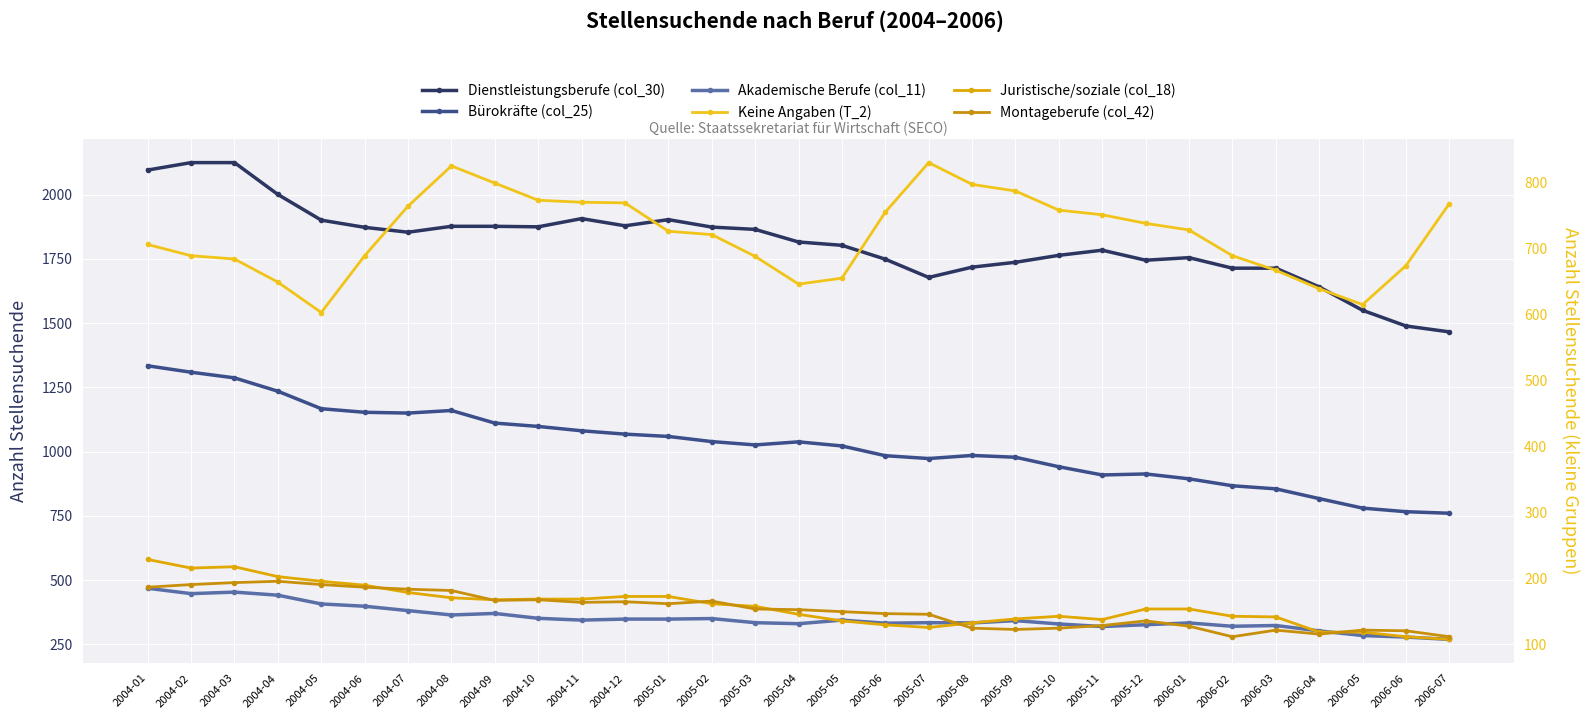

Reading right to left, extract all data points from this chart.

Dienstleistungsberufe (col_30): 2006-07=1466	2006-06=1489	2006-05=1550	2006-04=1641	2006-03=1714	2006-02=1714	2006-01=1755	2005-12=1745	2005-11=1784	2005-10=1764	2005-09=1737	2005-08=1718	2005-07=1678	2005-06=1749	2005-05=1803	2005-04=1816	2005-03=1865	2005-02=1874	2005-01=1903	2004-12=1879	2004-11=1907	2004-10=1875	2004-09=1877	2004-08=1877	2004-07=1854	2004-06=1873	2004-05=1901	2004-04=2001	2004-03=2125	2004-02=2125	2004-01=2096
Bürokräfte (col_25): 2006-07=760	2006-06=766	2006-05=780	2006-04=817	2006-03=855	2006-02=867	2006-01=894	2005-12=913	2005-11=909	2005-10=941	2005-09=978	2005-08=985	2005-07=973	2005-06=984	2005-05=1022	2005-04=1038	2005-03=1026	2005-02=1039	2005-01=1059	2004-12=1068	2004-11=1081	2004-10=1098	2004-09=1111	2004-08=1160	2004-07=1150	2004-06=1153	2004-05=1167	2004-04=1235	2004-03=1287	2004-02=1309	2004-01=1334
Akademische Berufe (col_11): 2006-07=269	2006-06=278	2006-05=284	2006-04=302	2006-03=323	2006-02=320	2006-01=333	2005-12=326	2005-11=319	2005-10=329	2005-09=342	2005-08=333	2005-07=334	2005-06=332	2005-05=344	2005-04=330	2005-03=334	2005-02=350	2005-01=348	2004-12=348	2004-11=344	2004-10=351	2004-09=370	2004-08=364	2004-07=381	2004-06=398	2004-05=407	2004-04=441	2004-03=453	2004-02=447	2004-01=468
Keine Angaben (T_2): 2006-07=768	2006-06=674	2006-05=615	2006-04=639	2006-03=667	2006-02=689	2006-01=728	2005-12=738	2005-11=751	2005-10=758	2005-09=787	2005-08=797	2005-07=830	2005-06=755	2005-05=655	2005-04=646	2005-03=688	2005-02=721	2005-01=726	2004-12=769	2004-11=770	2004-10=773	2004-09=799	2004-08=825	2004-07=764	2004-06=689	2004-05=603	2004-04=649	2004-03=684	2004-02=689	2004-01=706
Juristische/soziale (col_18): 2006-07=108	2006-06=112	2006-05=119	2006-04=119	2006-03=142	2006-02=143	2006-01=154	2005-12=154	2005-11=138	2005-10=143	2005-09=139	2005-08=133	2005-07=126	2005-06=130	2005-05=136	2005-04=146	2005-03=158	2005-02=162	2005-01=173	2004-12=173	2004-11=169	2004-10=169	2004-09=168	2004-08=171	2004-07=179	2004-06=190	2004-05=196	2004-04=203	2004-03=218	2004-02=216	2004-01=229
Montageberufe (col_42): 2006-07=112	2006-06=121	2006-05=122	2006-04=116	2006-03=122	2006-02=112	2006-01=128	2005-12=136	2005-11=129	2005-10=125	2005-09=123	2005-08=125	2005-07=146	2005-06=147	2005-05=150	2005-04=153	2005-03=154	2005-02=166	2005-01=162	2004-12=165	2004-11=164	2004-10=168	2004-09=167	2004-08=182	2004-07=184	2004-06=187	2004-05=191	2004-04=196	2004-03=194	2004-02=191	2004-01=187